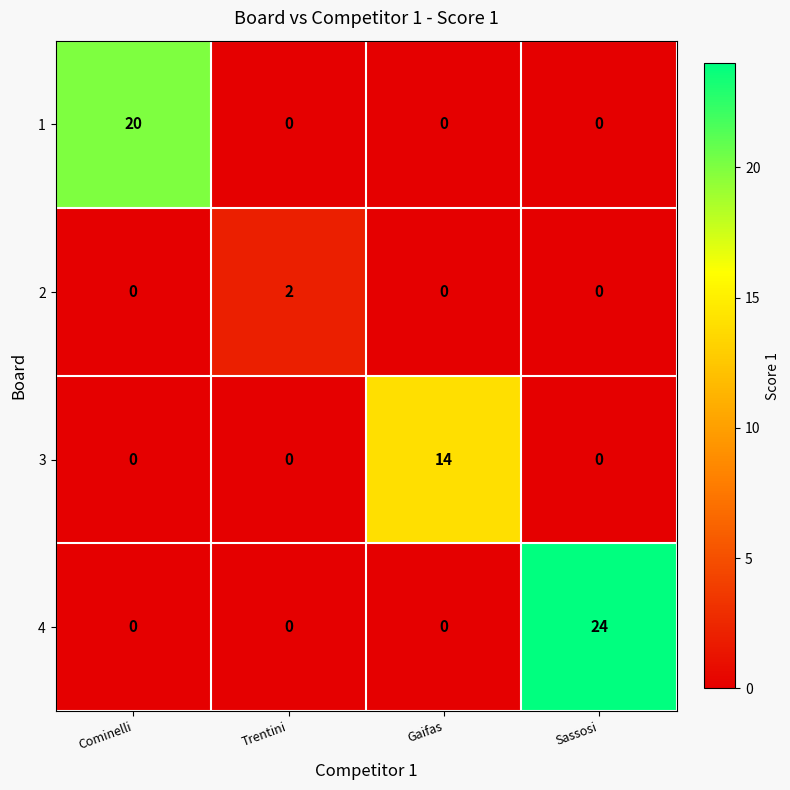

Which series changed the most between Trentini and Gaifas?

3